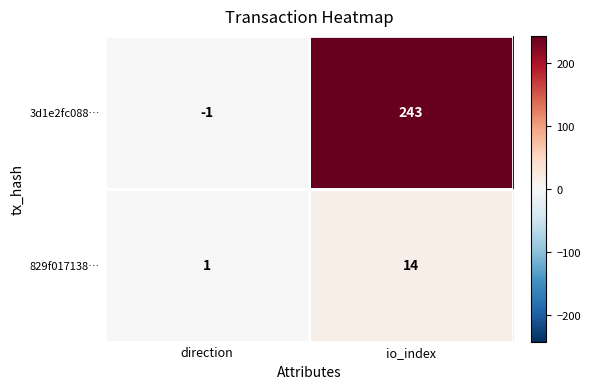

At which label is 829f017138… closest to 7?

direction